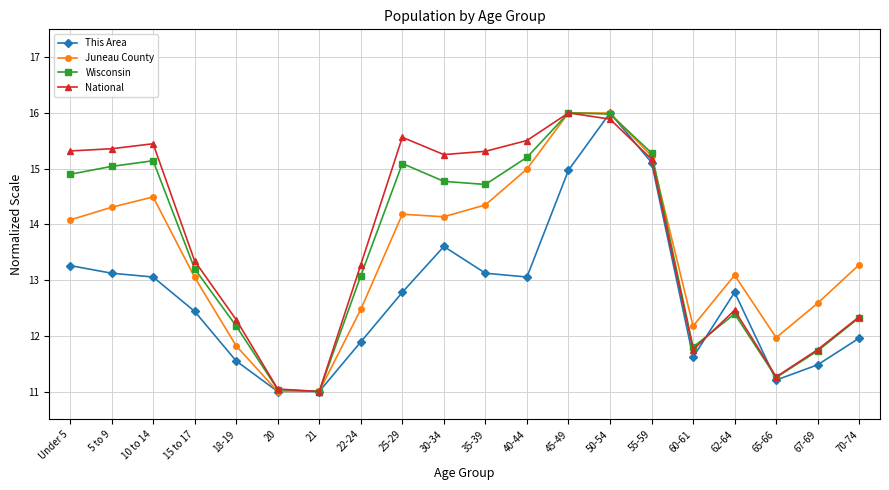

The This Area series shows 19.0 at 70-74. True or false?

False